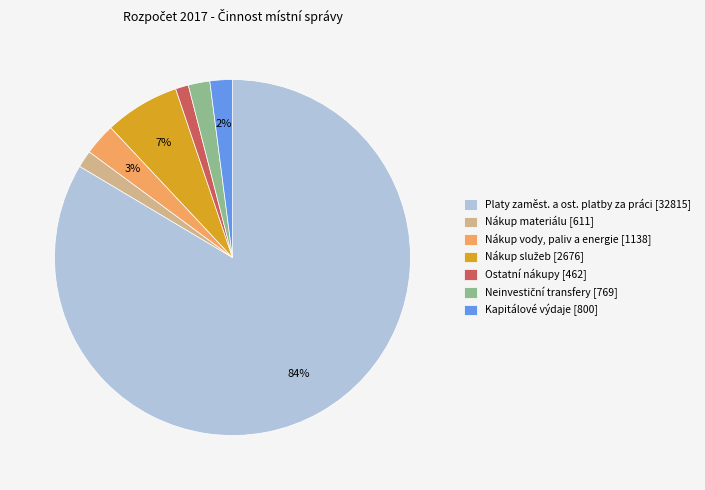

Between Platy zaměst. a ost. platby za práci [32815] and Ostatní nákupy [462], which is larger?

Platy zaměst. a ost. platby za práci [32815]